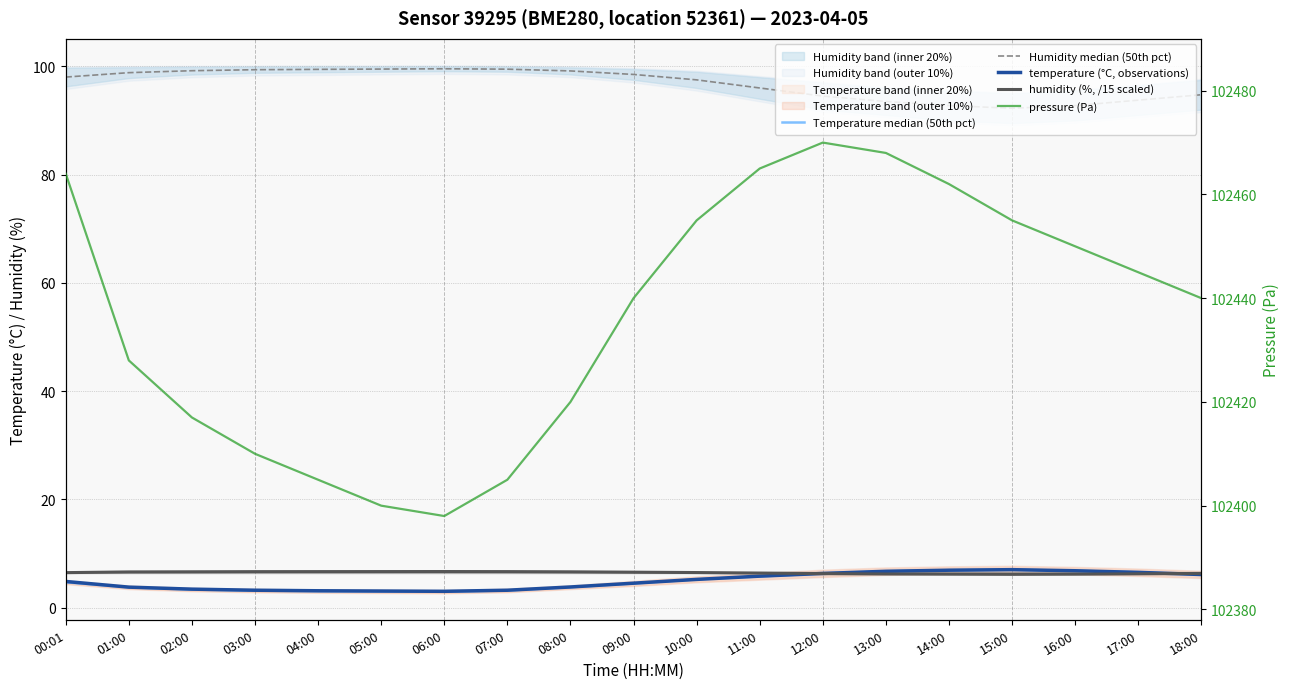

The value of temperature (°C, observations) at 02:00 is 2.2. True or false?

False